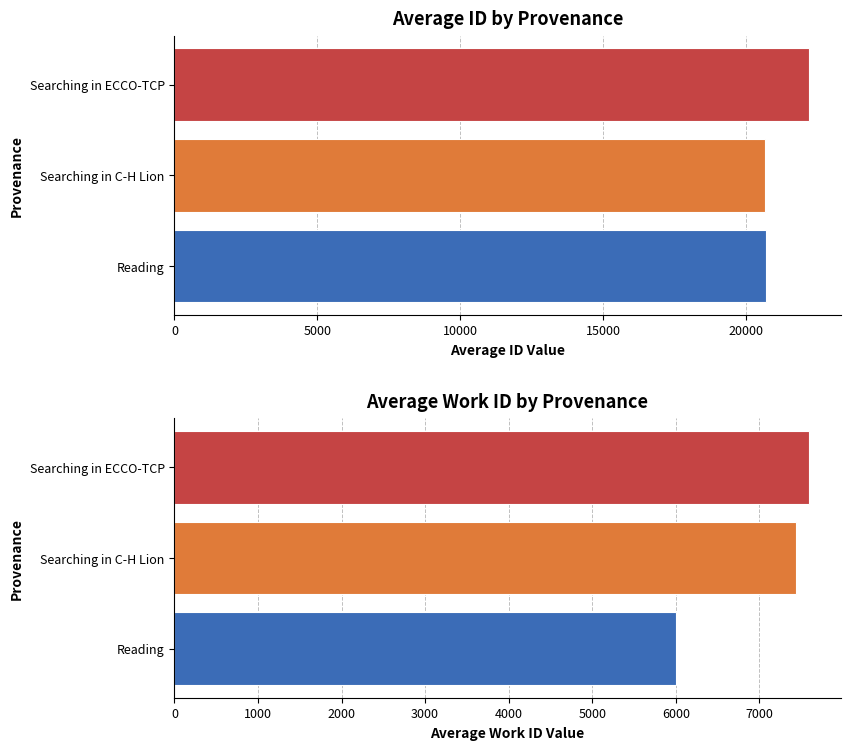

What is the value of the id bar at the 3rd from the left?

20660